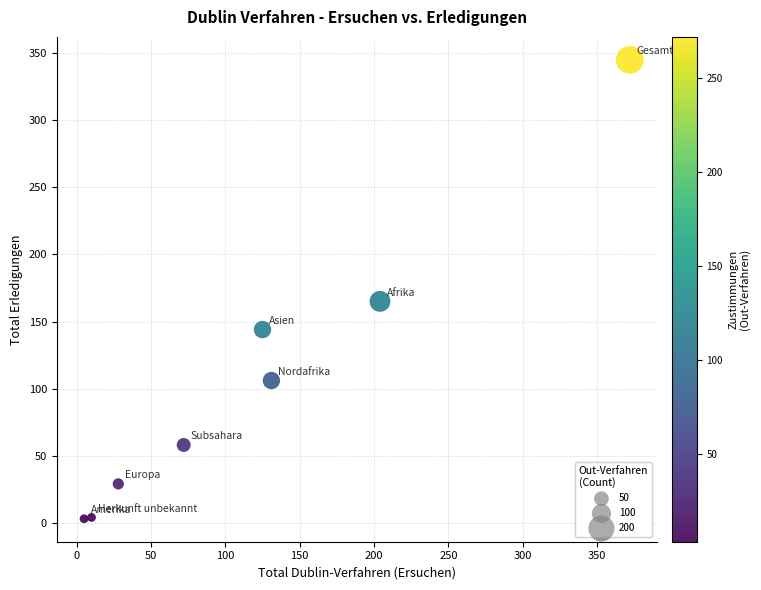

What is the average X value?

118